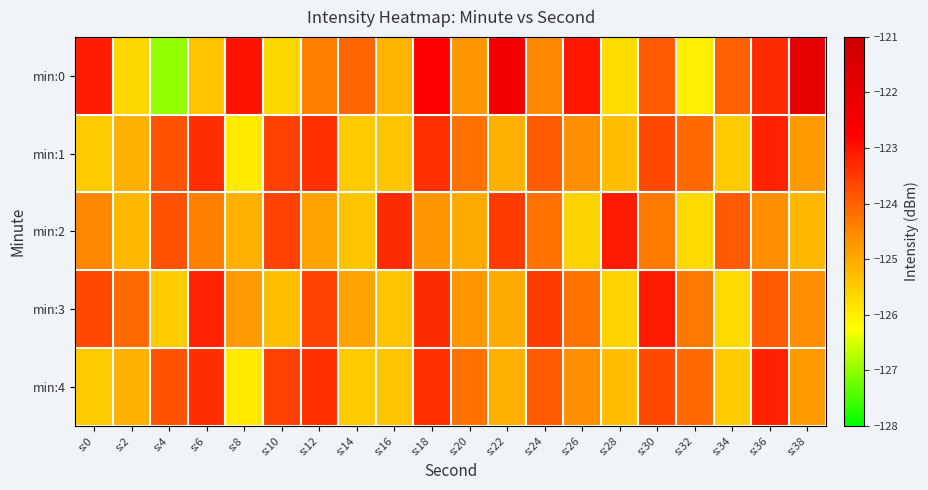

What is the difference between the second highest and second lowest values in the min:0 series?

3.6